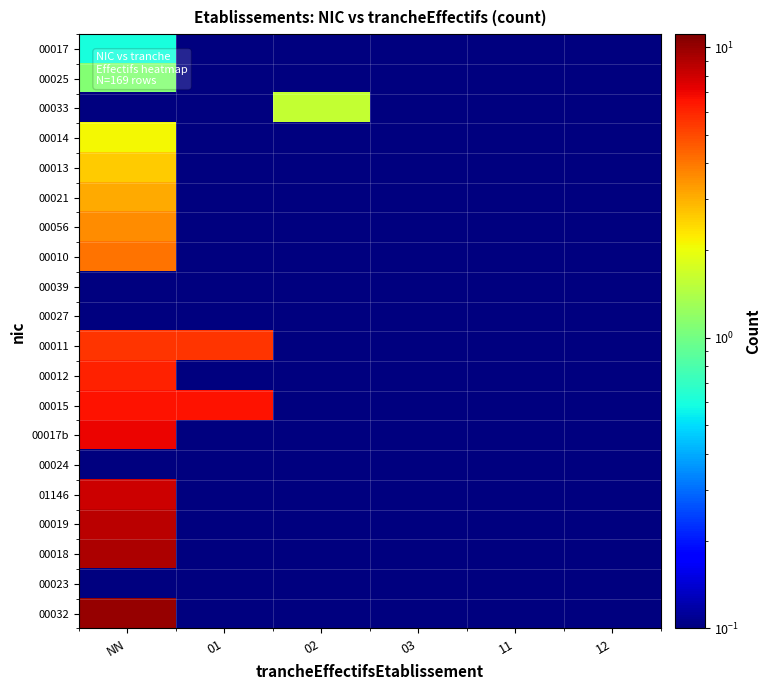

Count the number of categories in the chart.

6